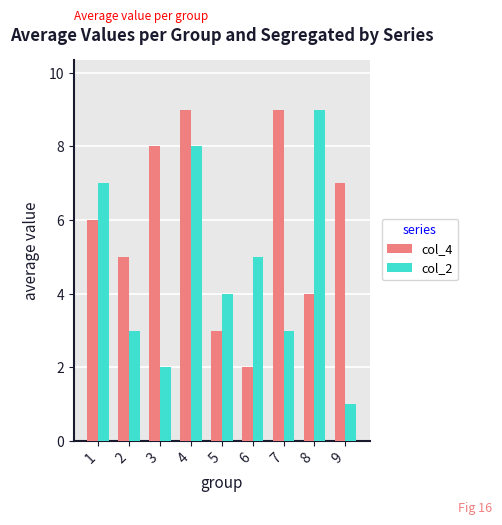

Which series has the largest range (max minus min)?

col_2